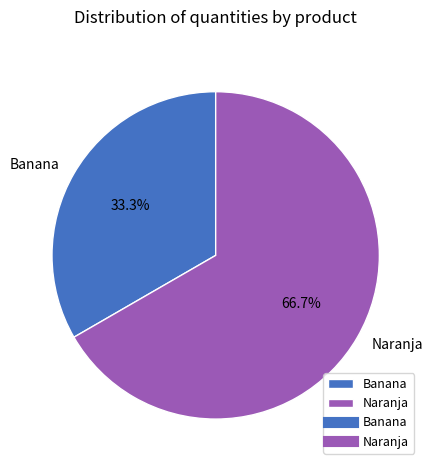

What is the majority slice?

Naranja